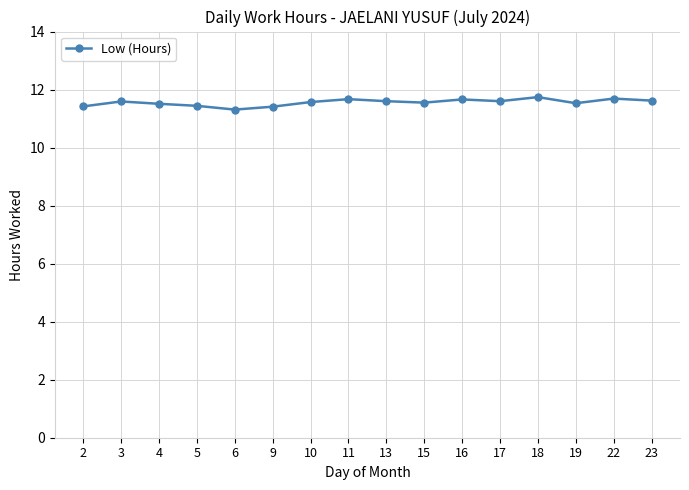

What is the sum of the values at 5 and 6?

22.8